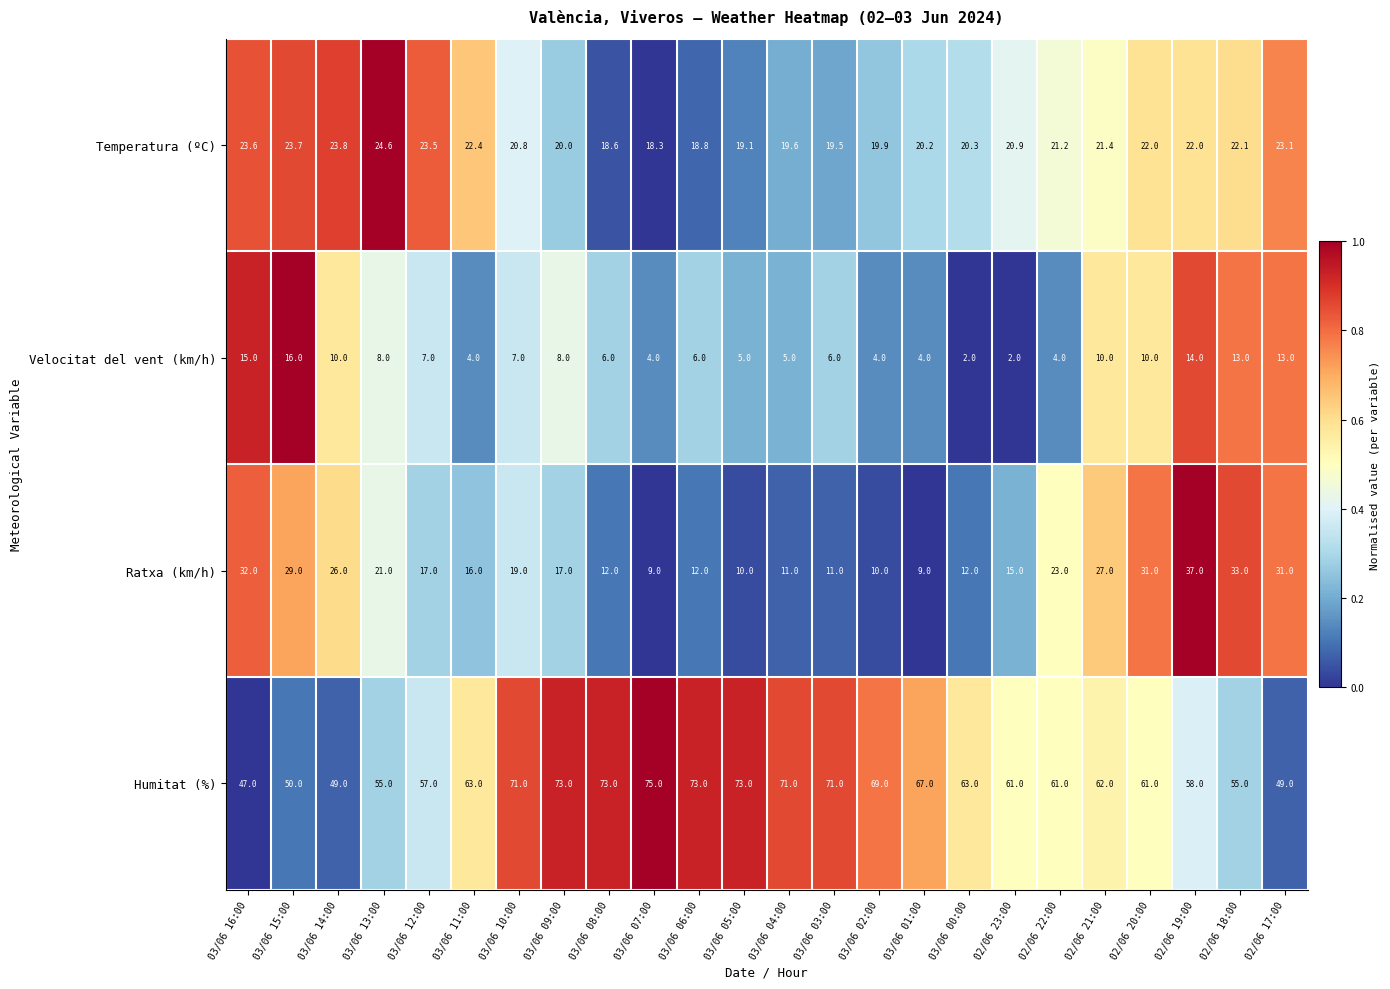

Which series has the widest spread of values?

Ratxa (km/h)